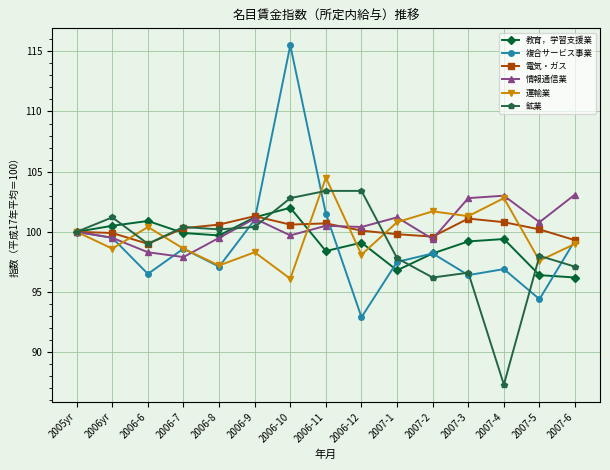

What is the sum of all 運輸業 values?

1495.0